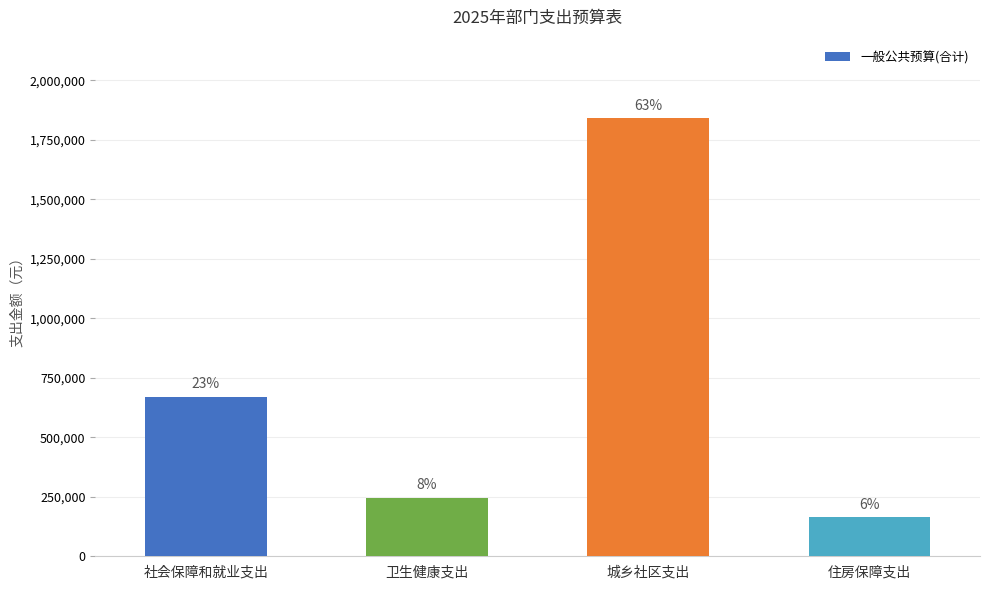

Are the bars horizontal?

No